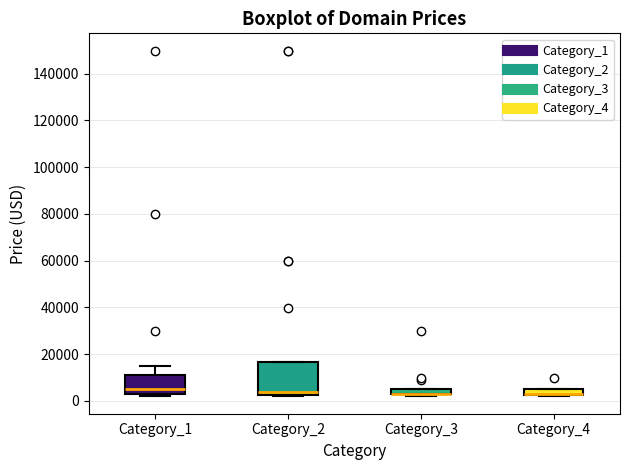

Comparing the boxes themselves (not the whiskers), which one is the tallest?

Category_2